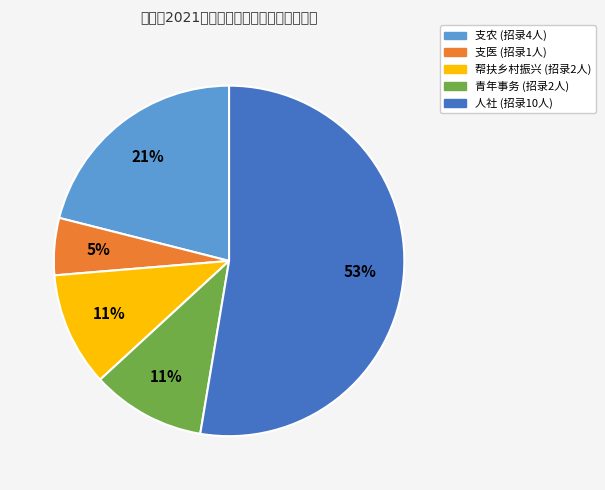

To the nearest percent, what portion does 支医 represent?

5%